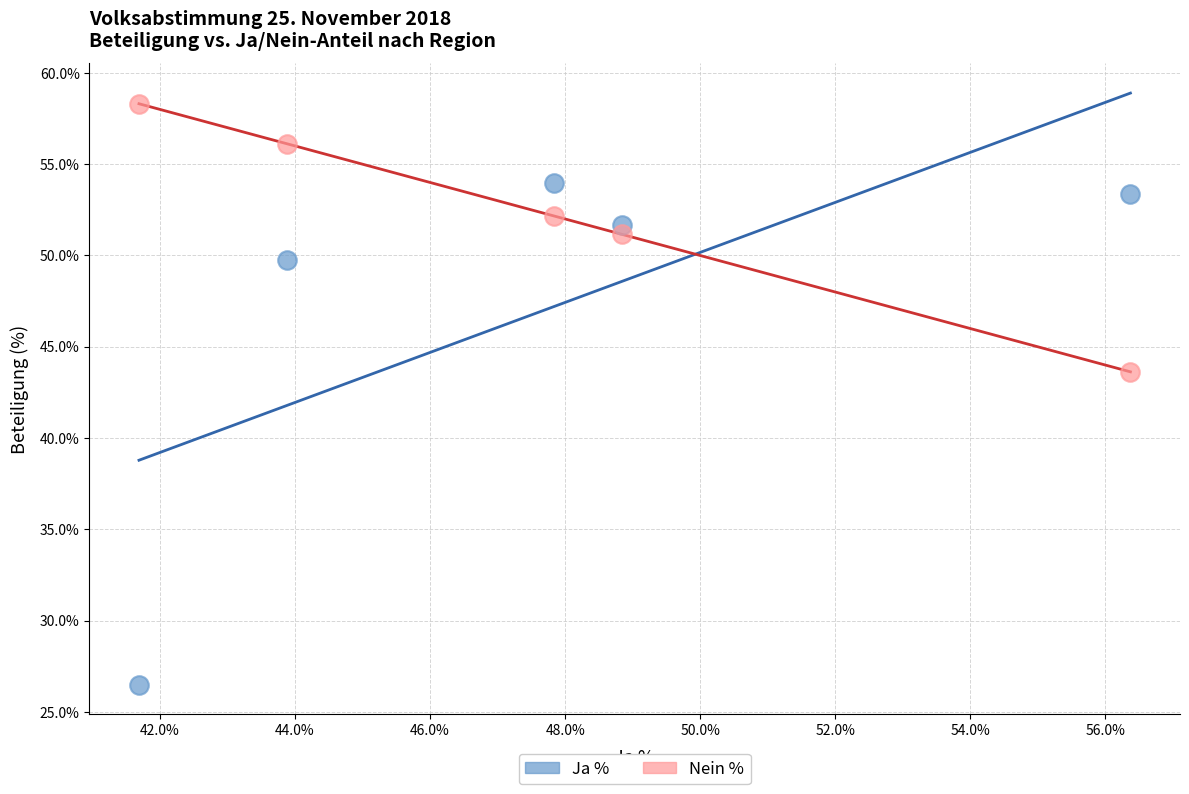

In the Ja % series, what Y value is closest to 40?

49.7